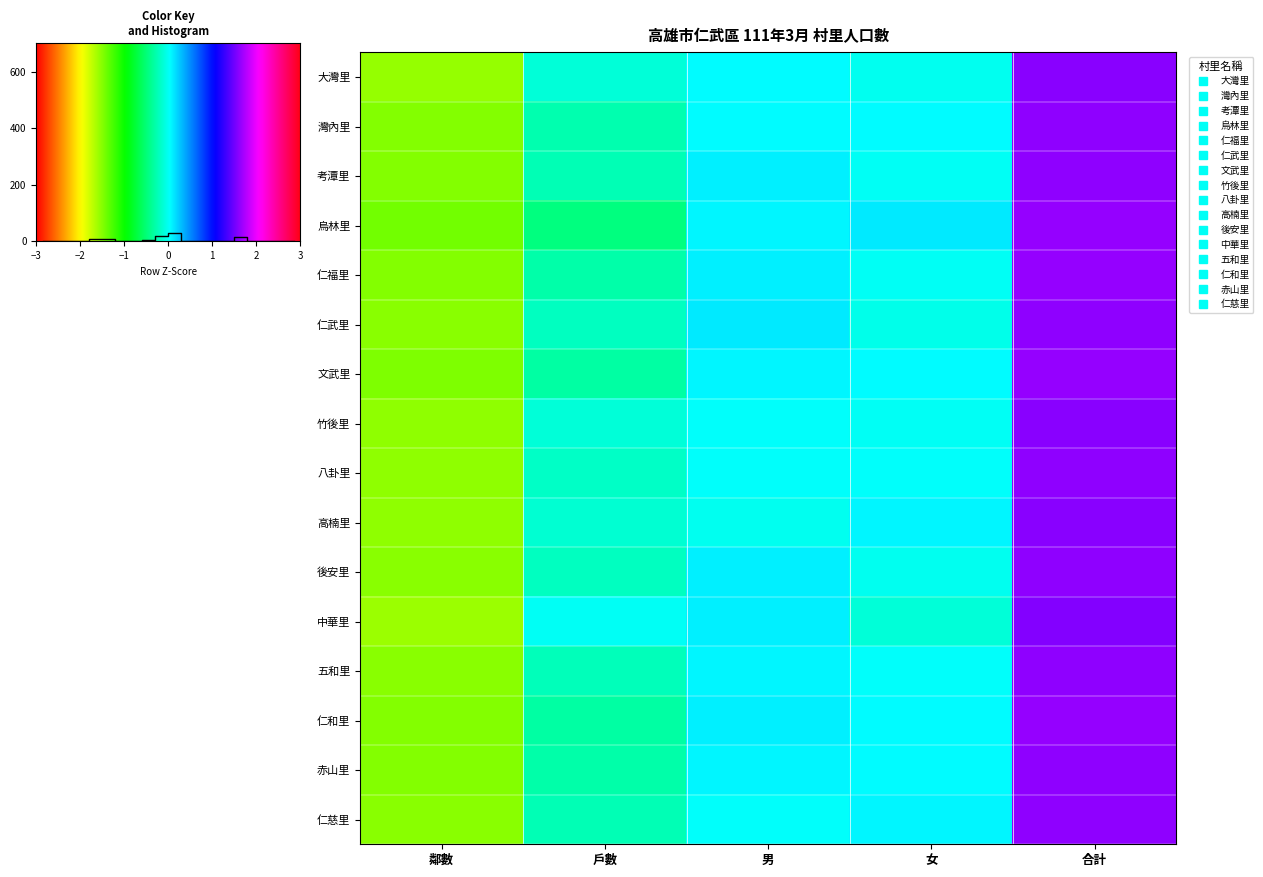

Which label corresponds to the smallest value in the chart?

鄰數